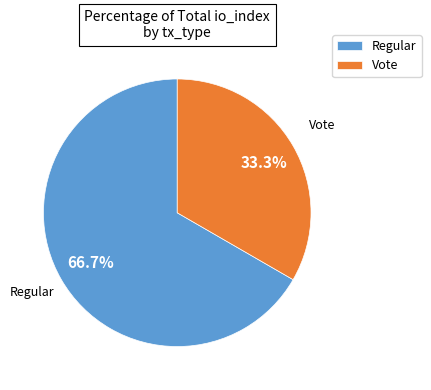

Which category accounts for the majority?

Regular